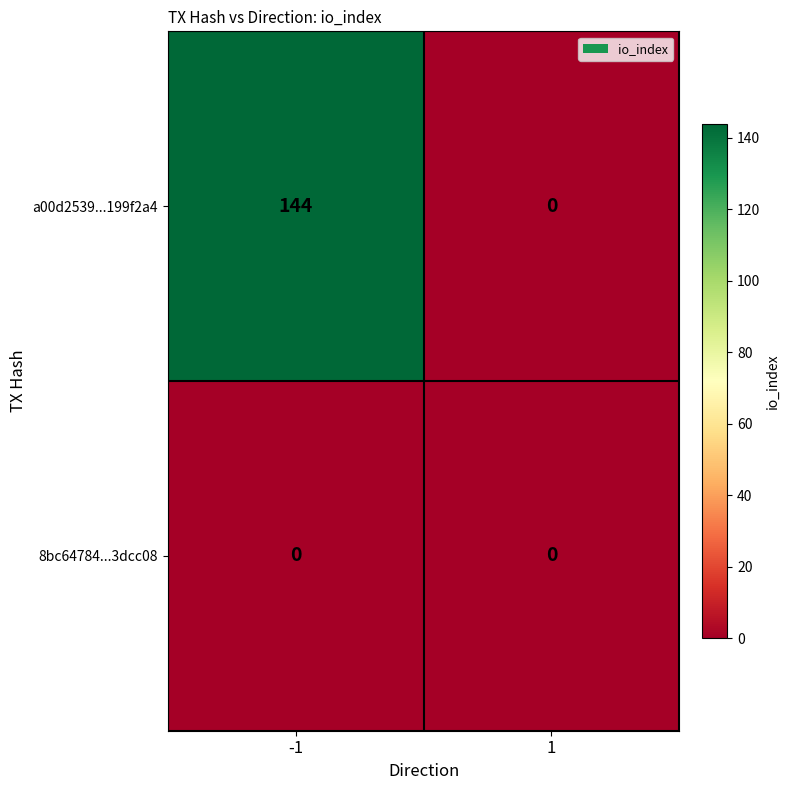

Reading left to right, what are all the values shown in this chart?

a00d2539...199f2a4: 144	0
8bc64784...3dcc08: 0	0